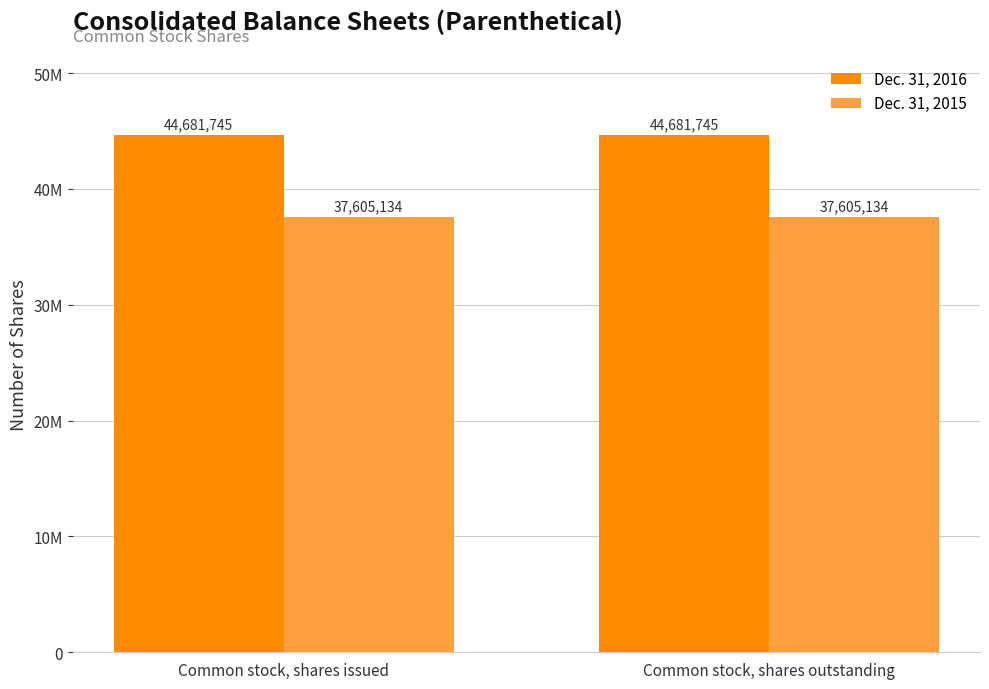

What are all the series names shown in the legend?

Dec. 31, 2016, Dec. 31, 2015